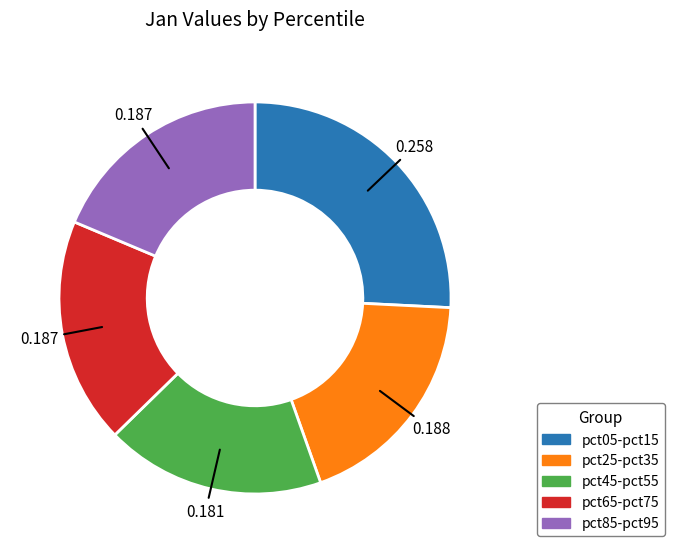

Is there a majority slice in this chart?

No